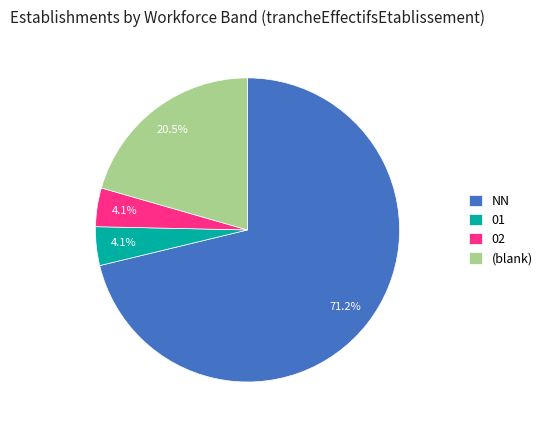

To the nearest percent, what is the difference between the largest and smallest slice percentages?

67%